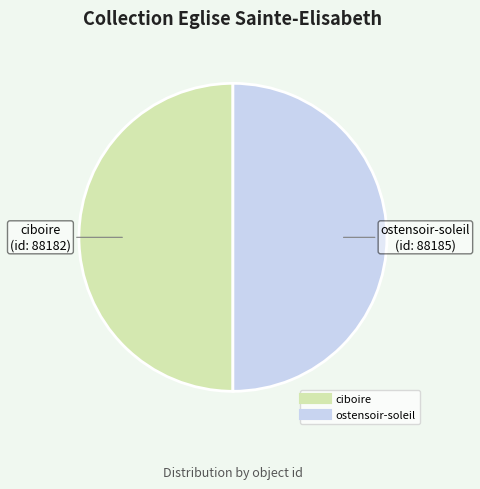

The ciboire slice represents 43% of the pie. True or false?

False